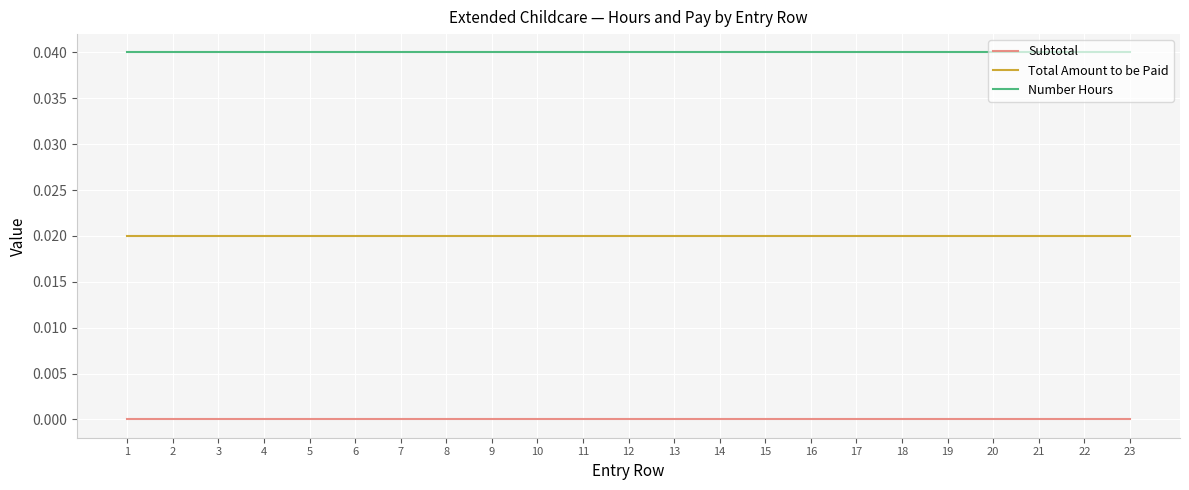

The value of Number Hours at 9 is 0.0. True or false?

True